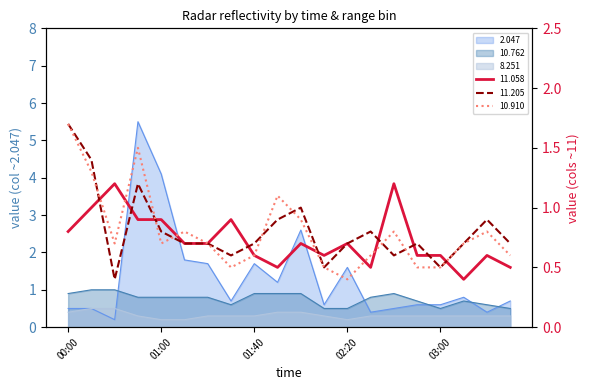

Is the value of 8.251 at 03:30 greater than the value of 10.762 at 00:10?

No